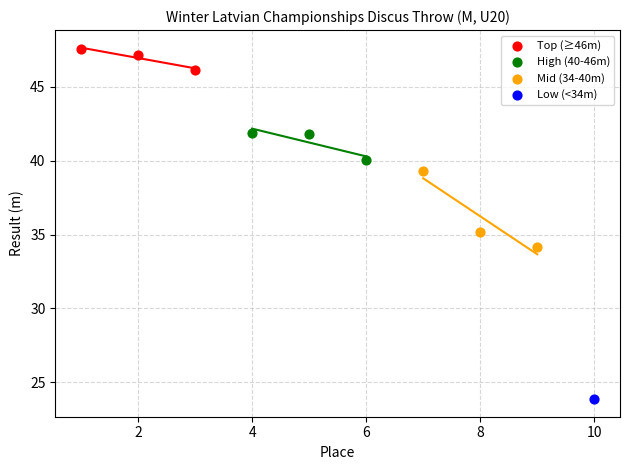

Which series reaches the minimum Y coordinate?

Low (<34m)